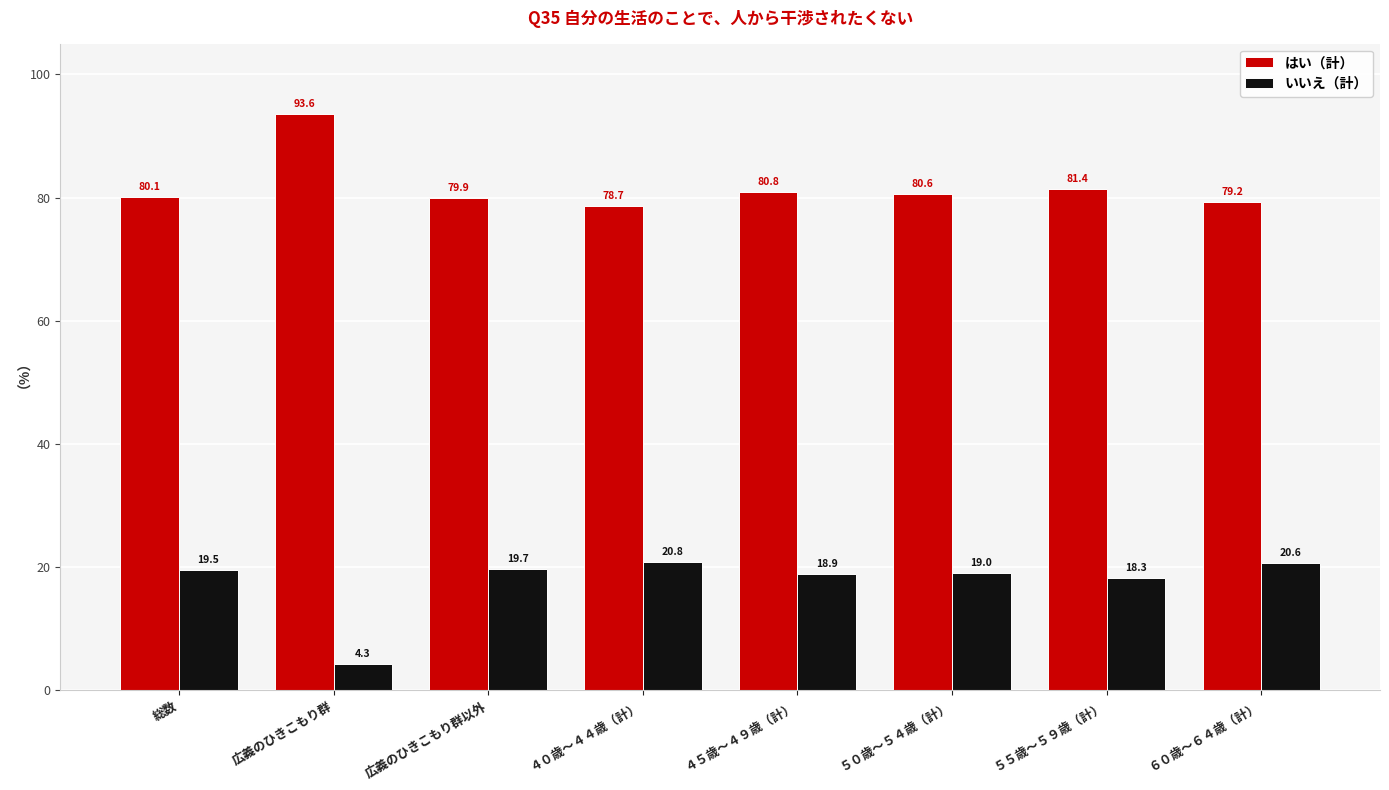

What position from the right is ５５歳～５９歳（計）?

2